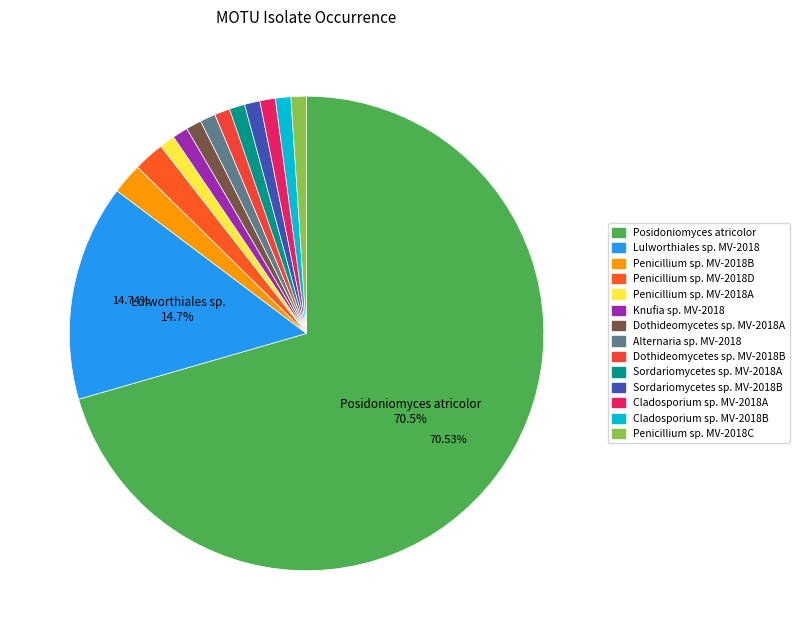

How many segments does this pie chart have?

14